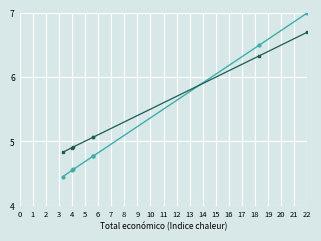

How many lines are shown in the chart?

3